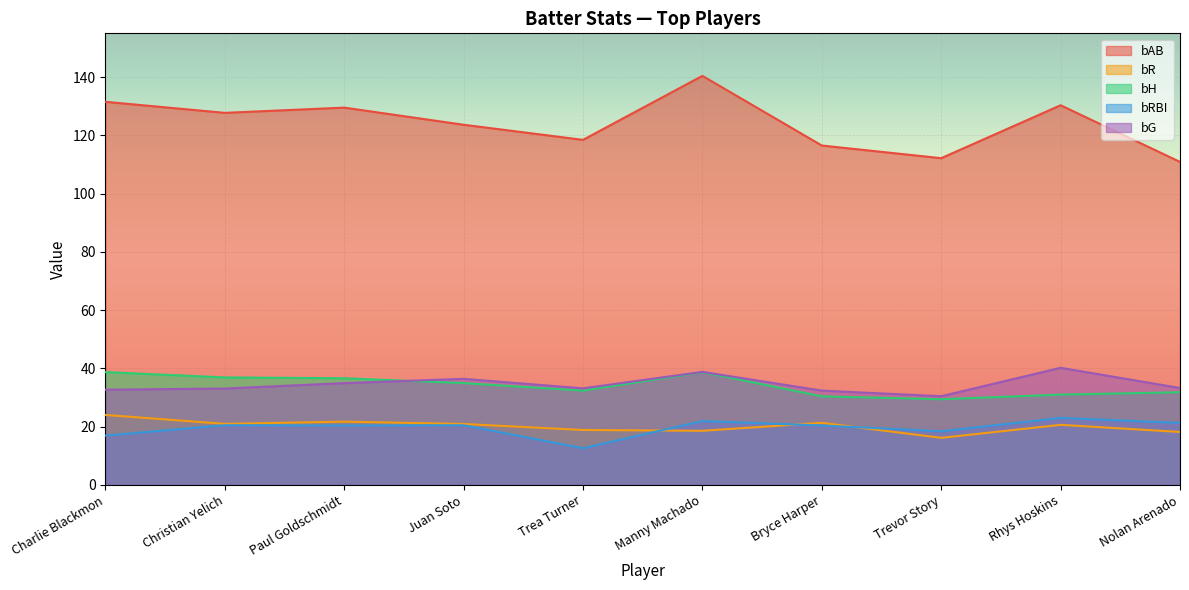

Count the number of categories in the chart.

10